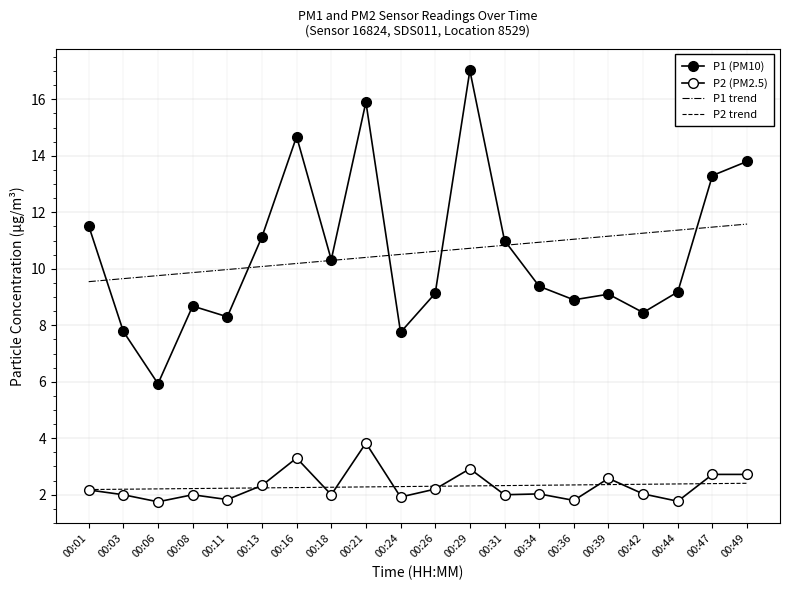

True or false: P2 trend and P1 (PM10) intersect in this chart.

False